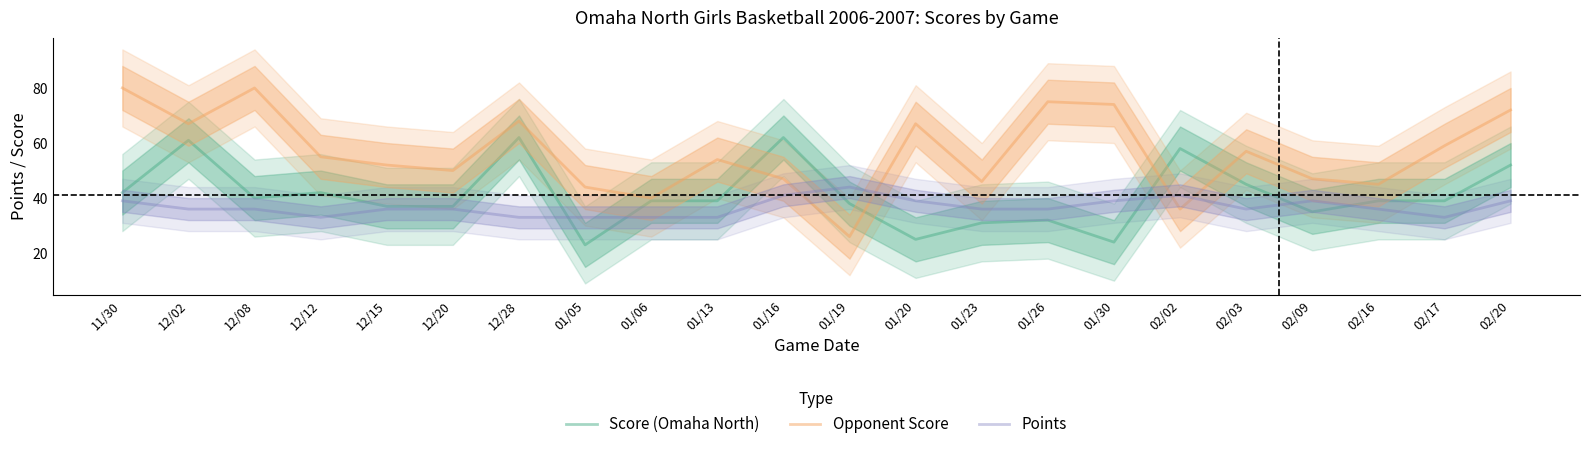

True or false: Opponent Score and Points cross at least once.

True